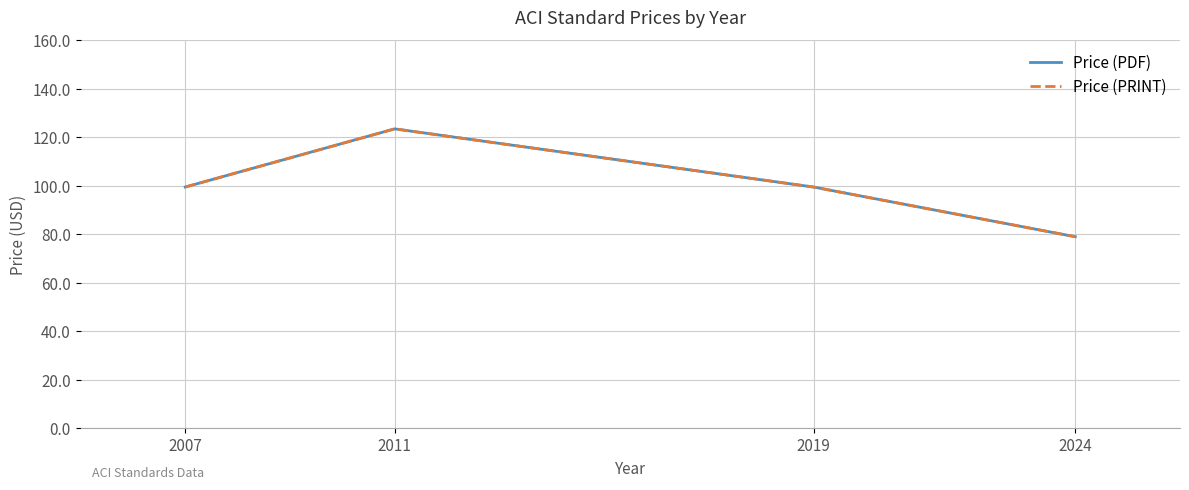

Between 2007 and 2019, which series saw the biggest shift?

Price (PDF)